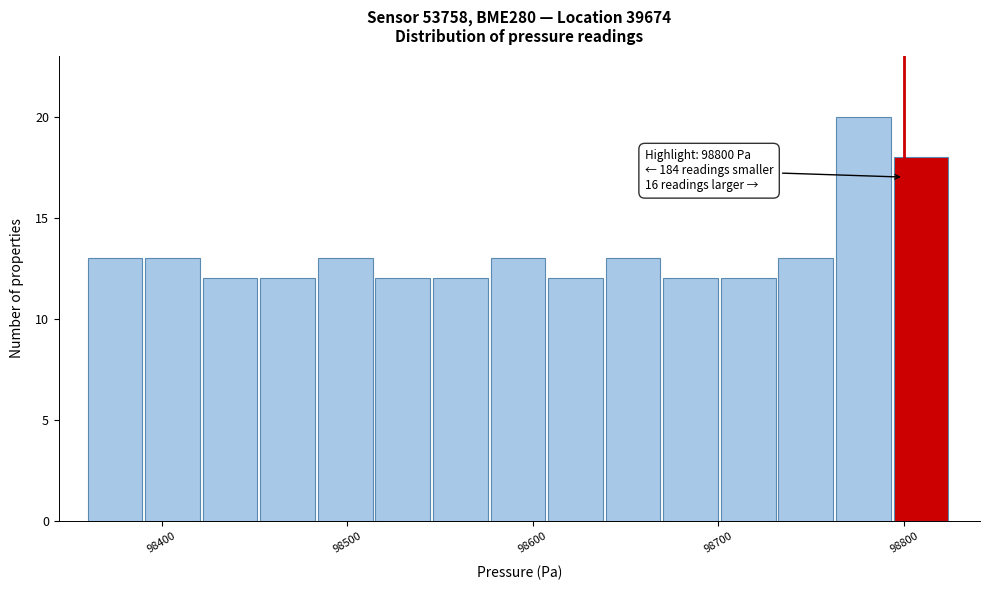

Read against the x-axis, roughly where is the centre of the tallest bar?

98780